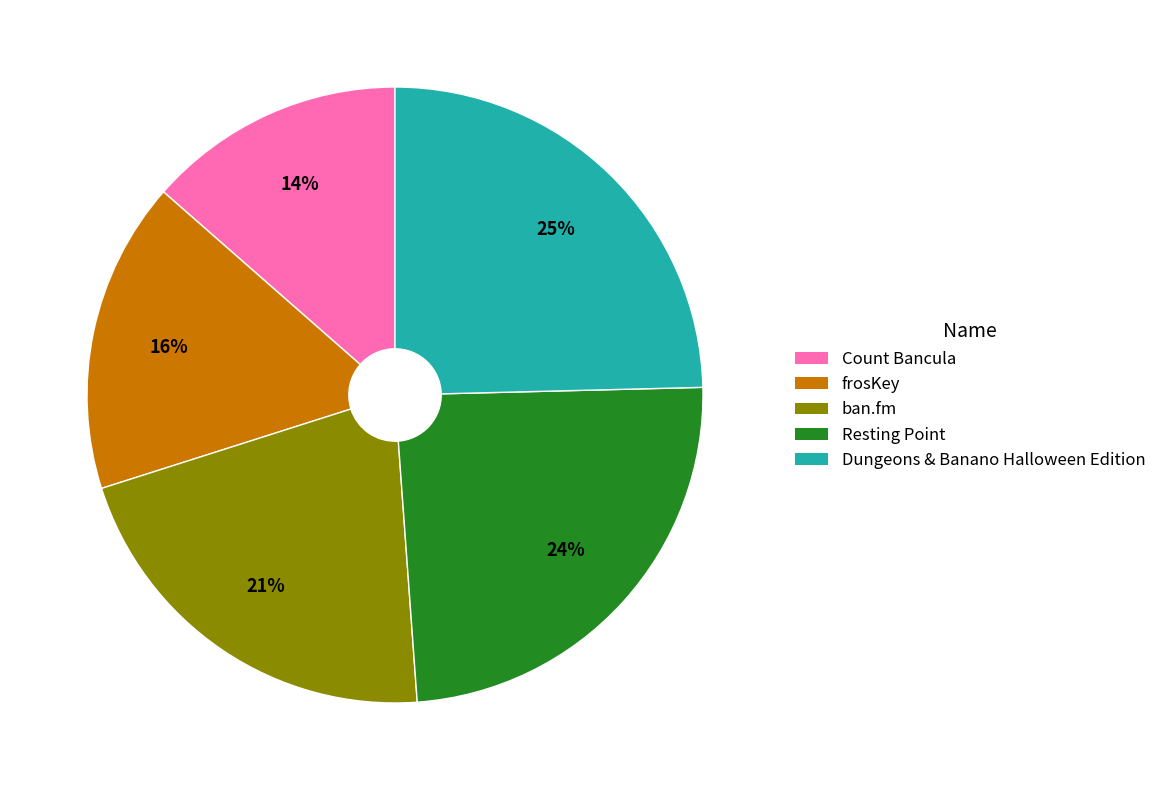

To the nearest percent, what percentage of the pie is Dungeons & Banano Halloween Edition?

25%